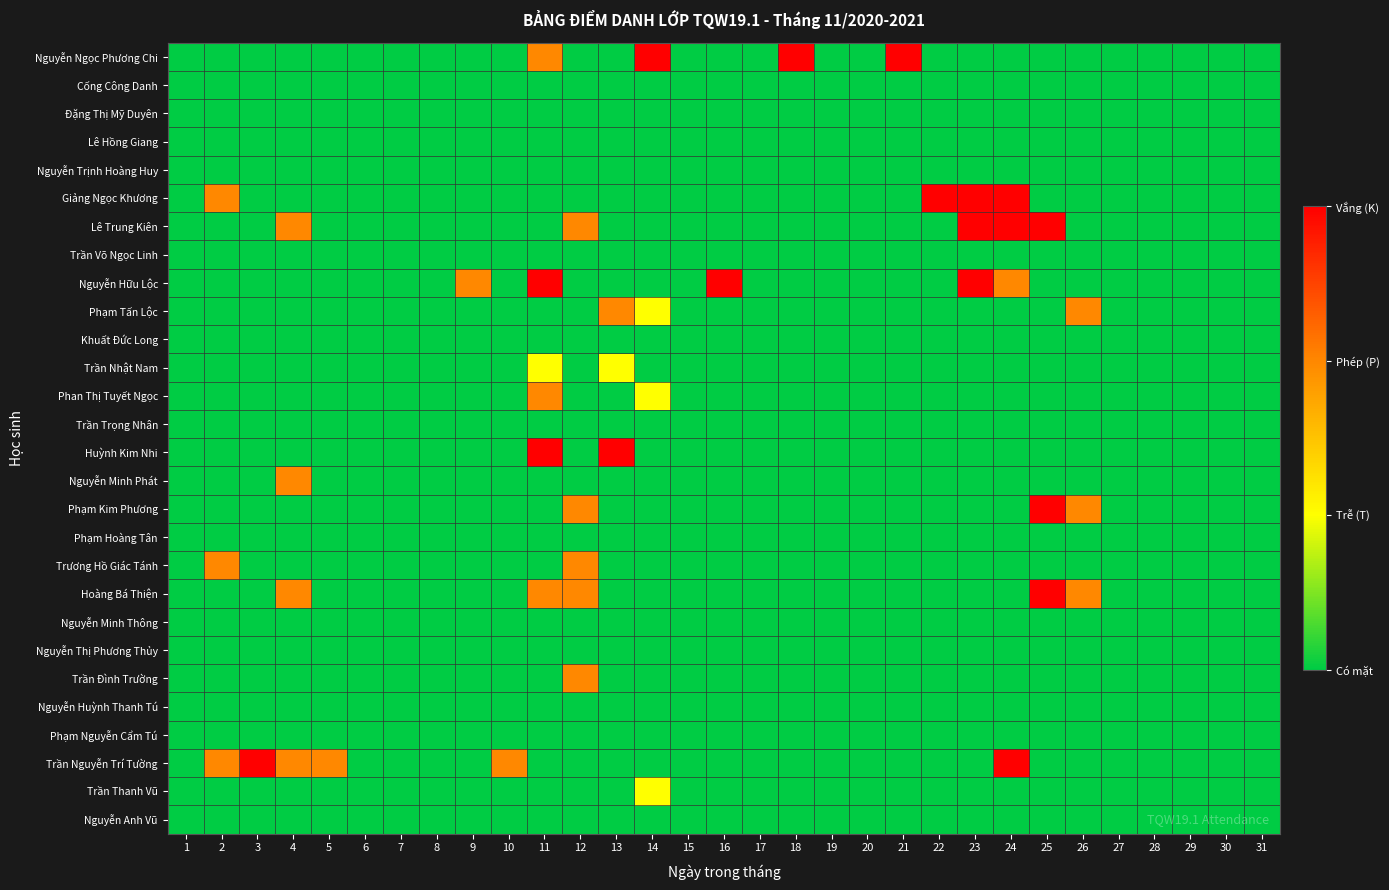

Count the number of data series in this chart.

28